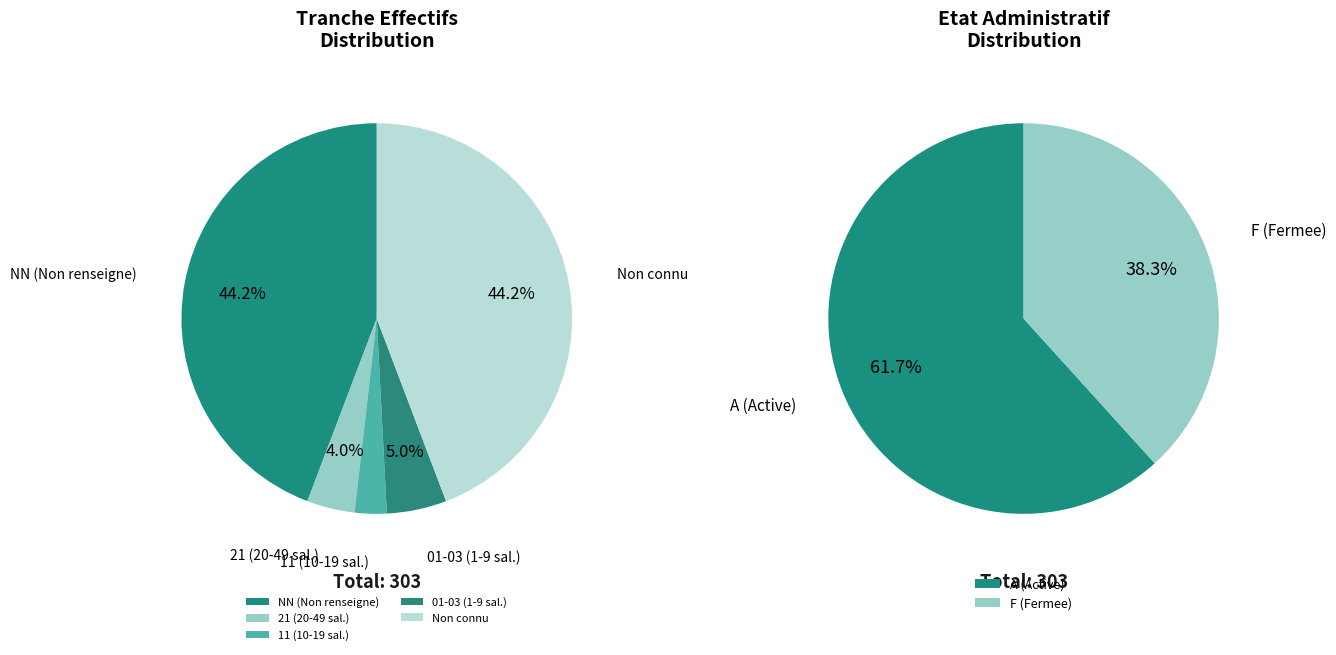

Combined, do 11 and 21 account for over 50%?

No